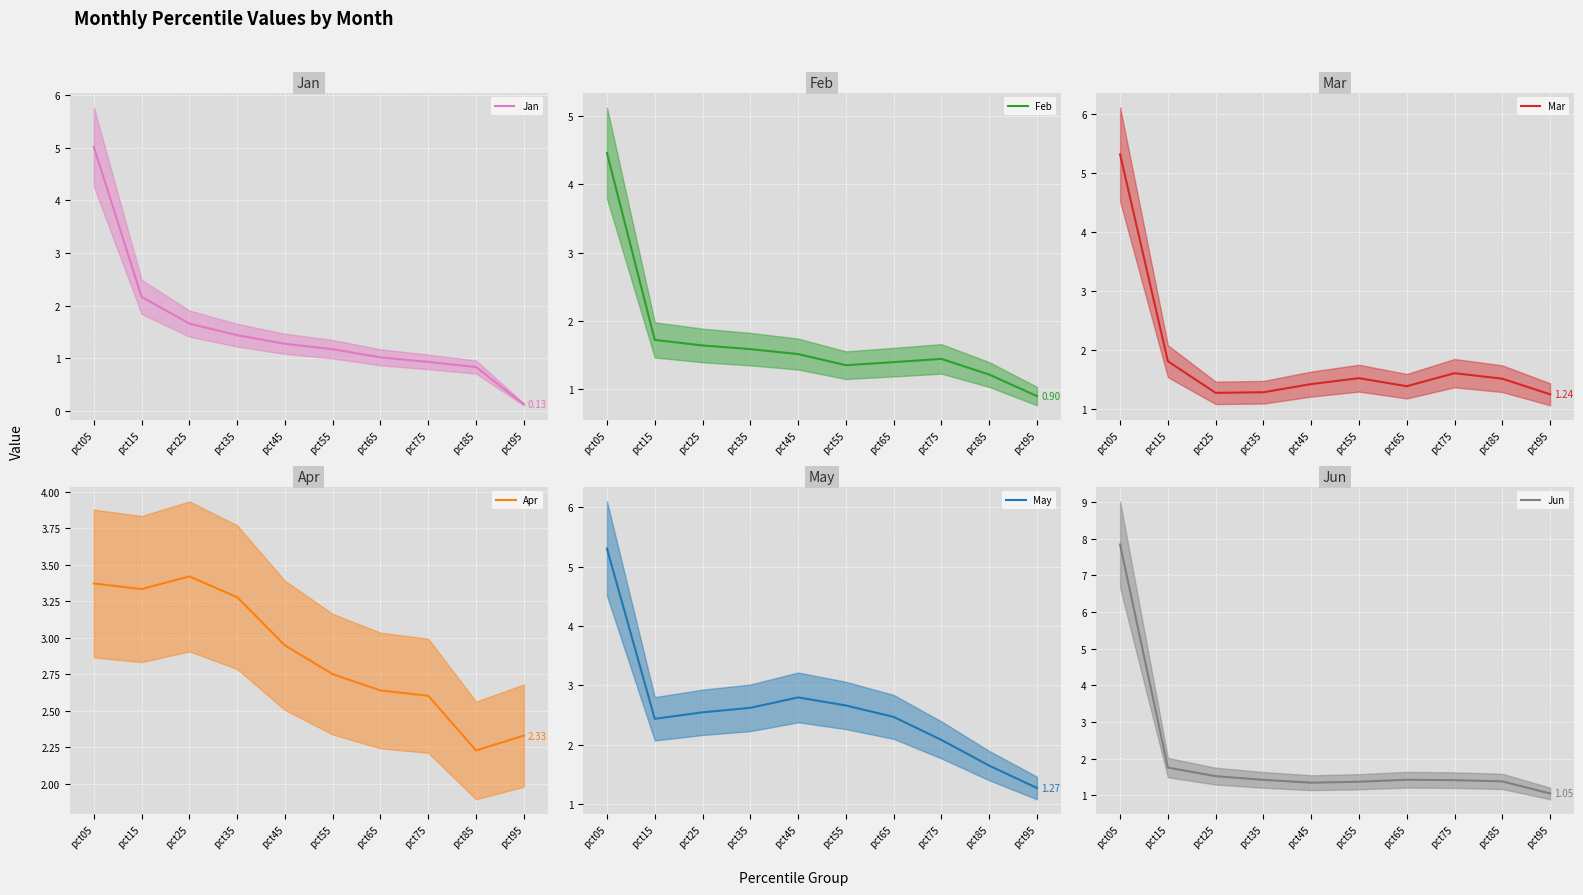

List the series in order of their peak value, lowest first.

Apr, Feb, Jan, May, Mar, Jun